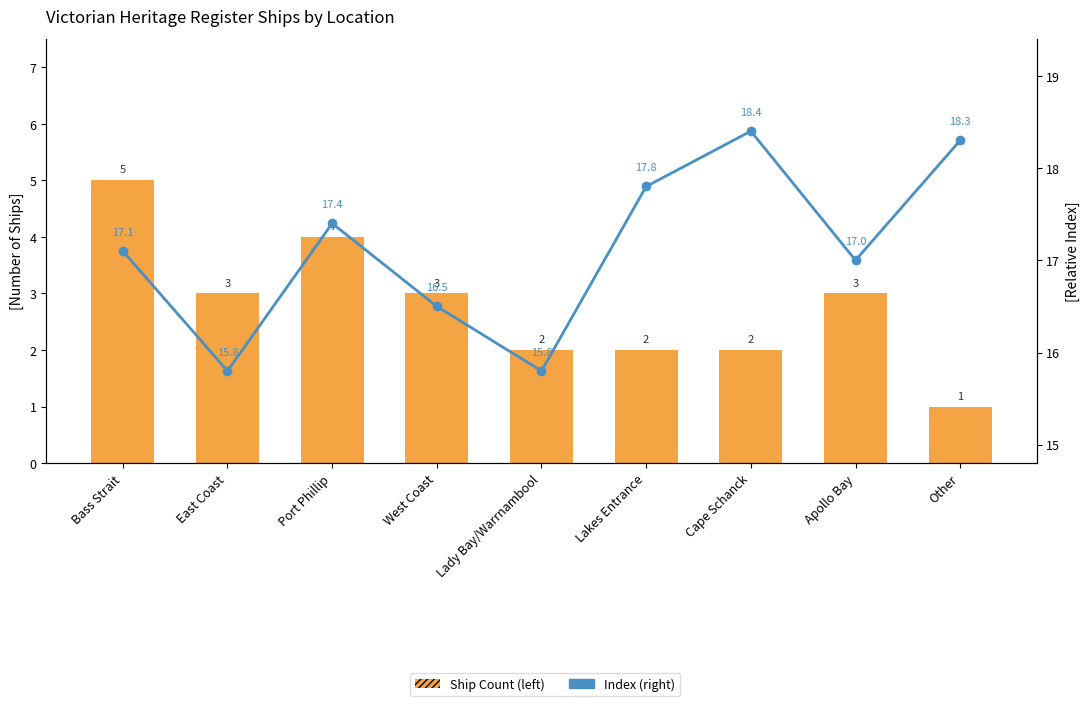

List the series in order of their overall mean, lowest first.

Ship Count (left), Index (right)